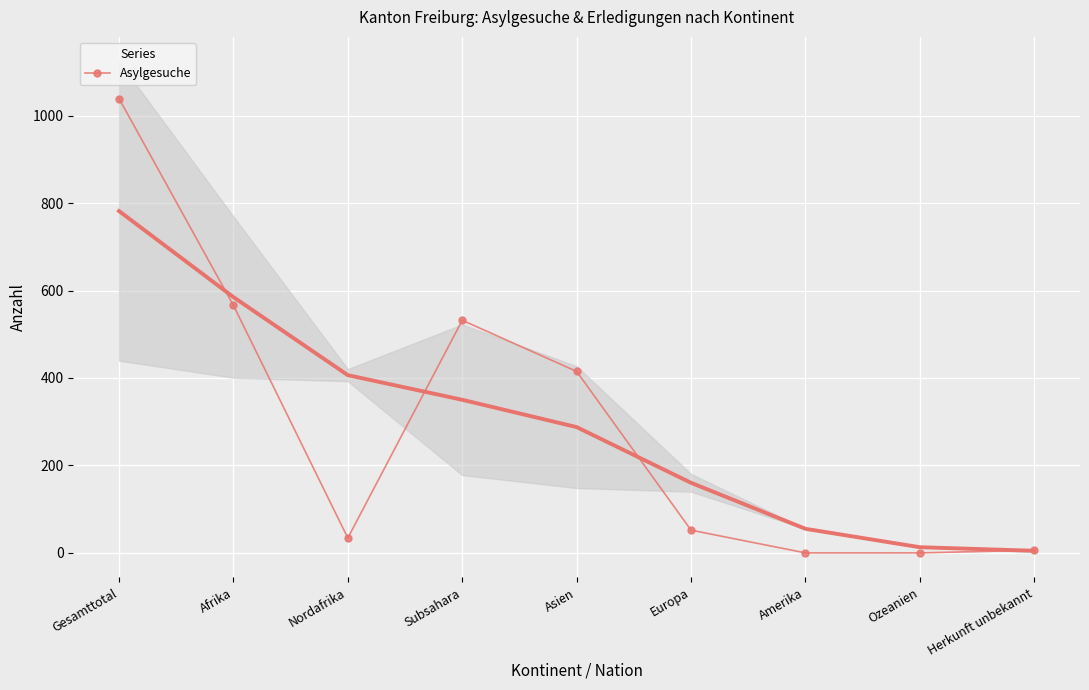

What position from the right is Europa?

4